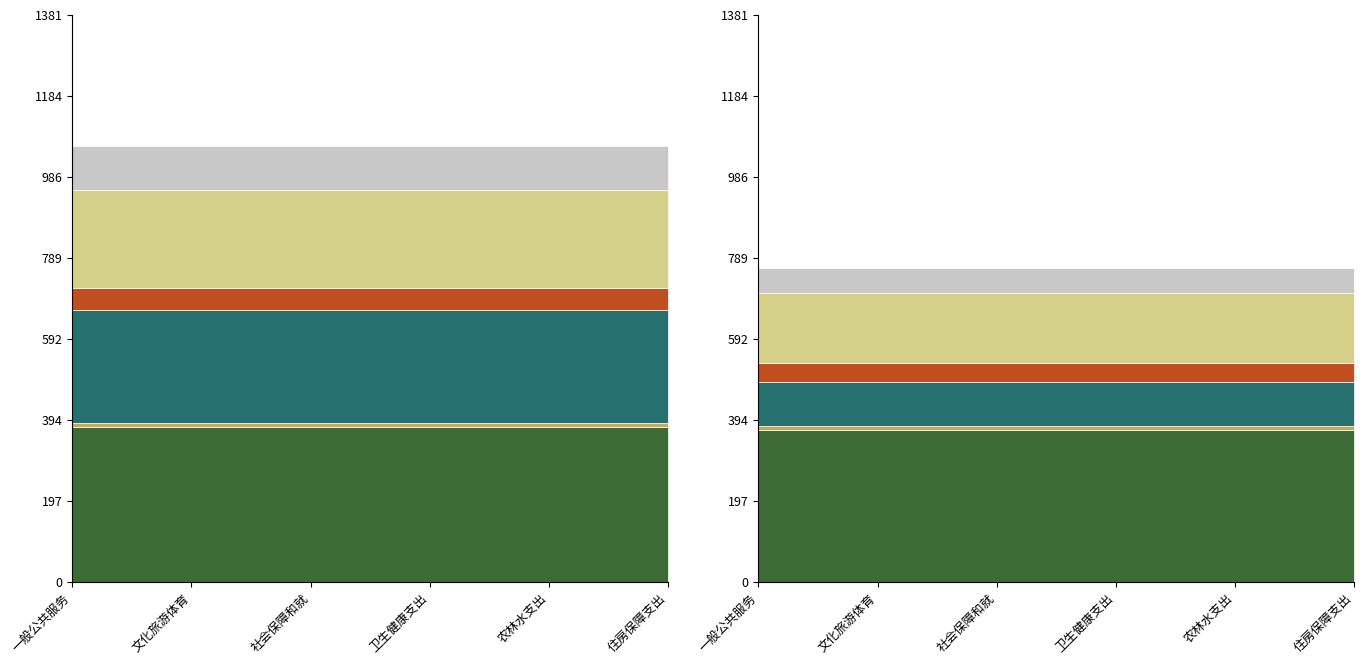

At which category is the sum across all series the highest?

一般公共服务支出